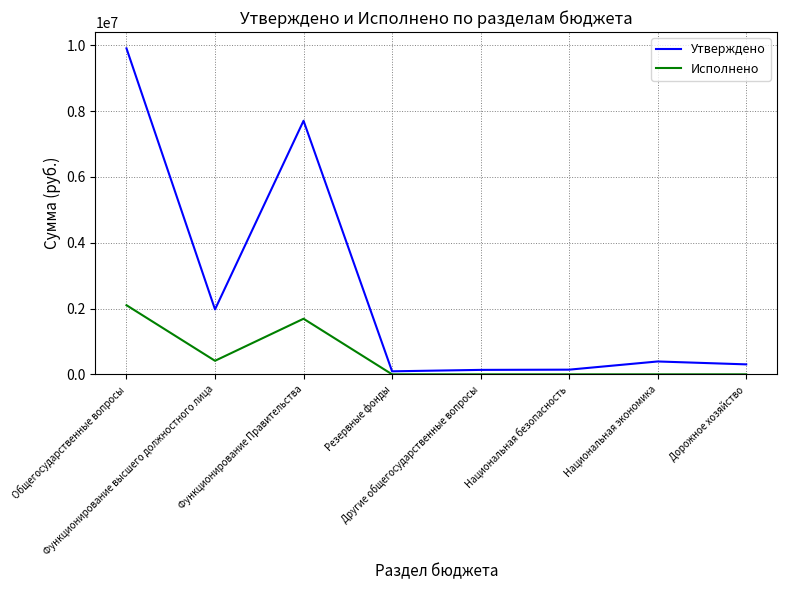

Rank the series at Дорожное хозяйство from lowest to highest value.

Исполнено, Утверждено